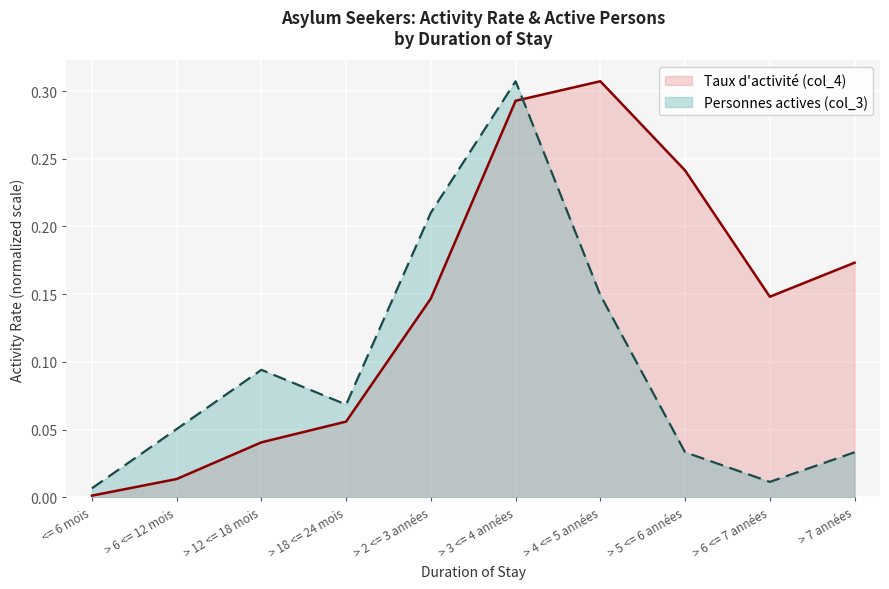

The value of Taux d'activité (col_4) at > 3 <= 4 années is 0.4. True or false?

False